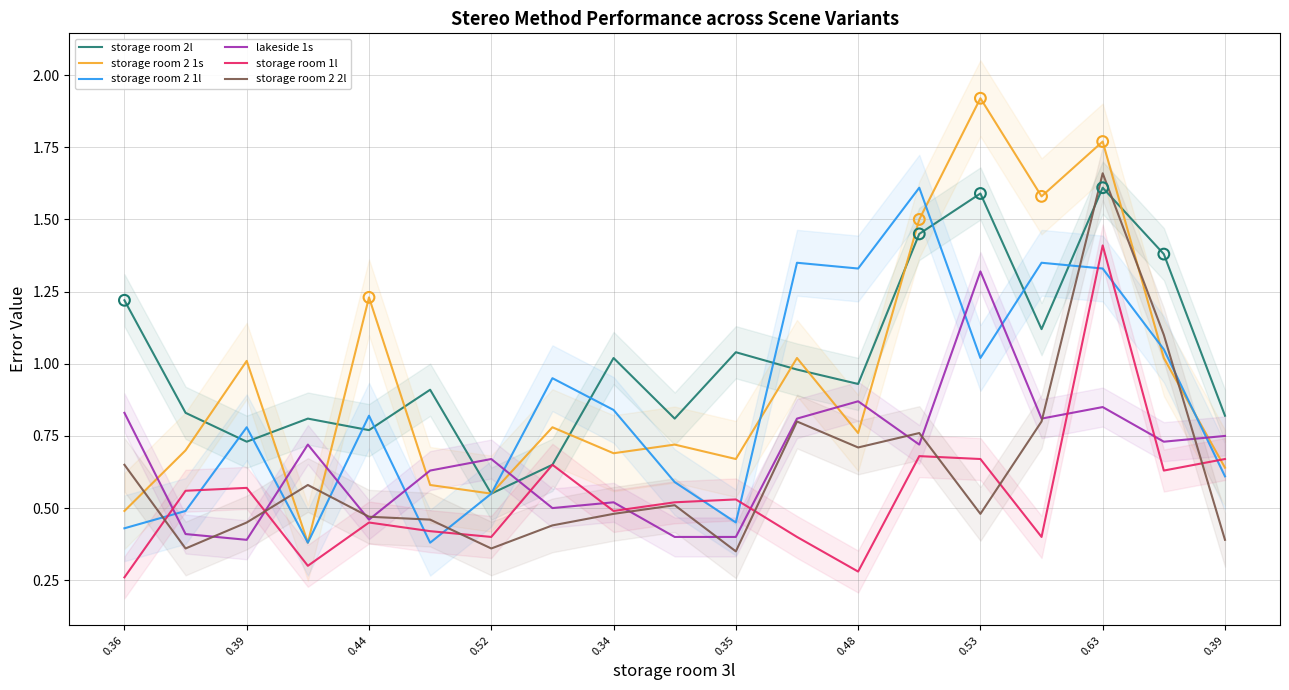

What are all the series names shown in the legend?

storage room 2l, storage room 2 1s, storage room 2 1l, lakeside 1s, storage room 1l, storage room 2 2l